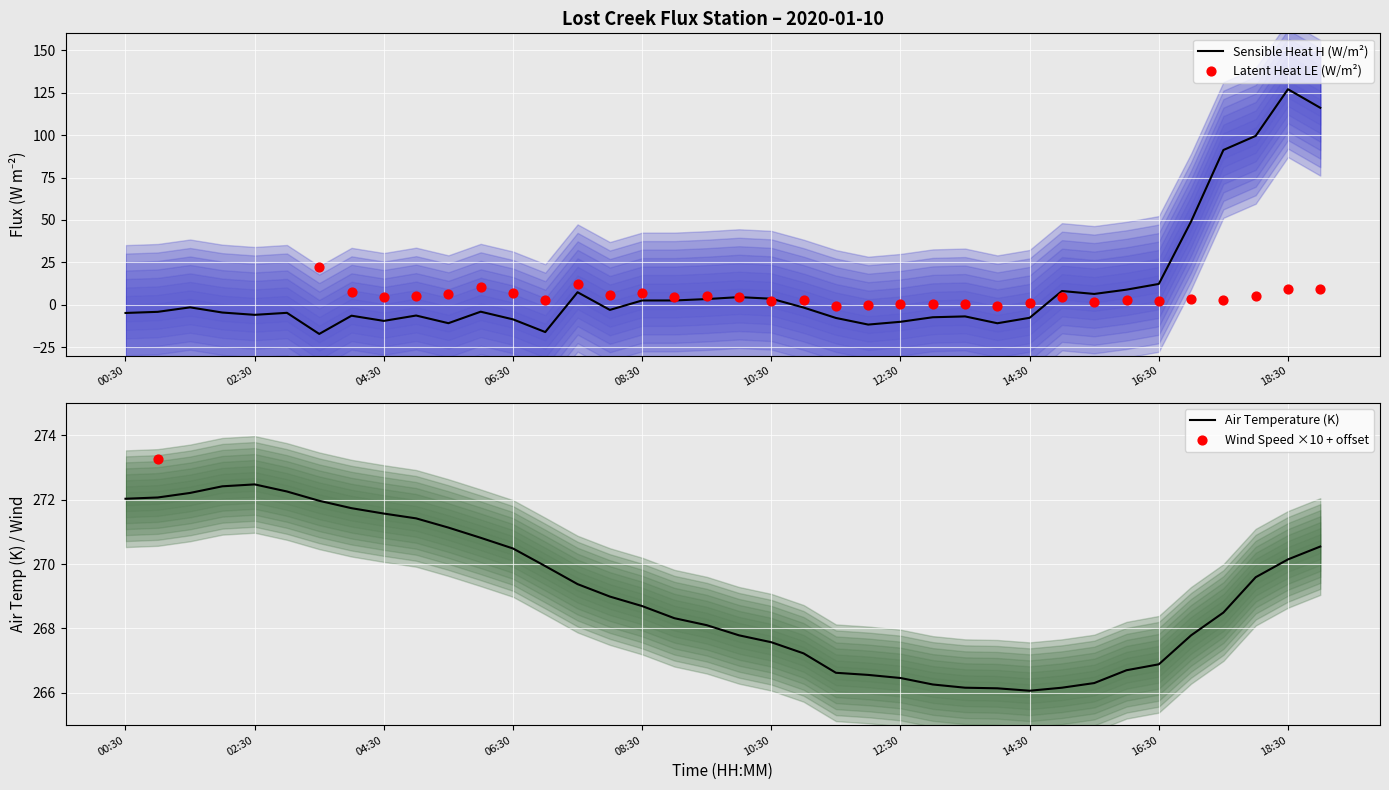

Which series contains the highest Y value?

wind_speed